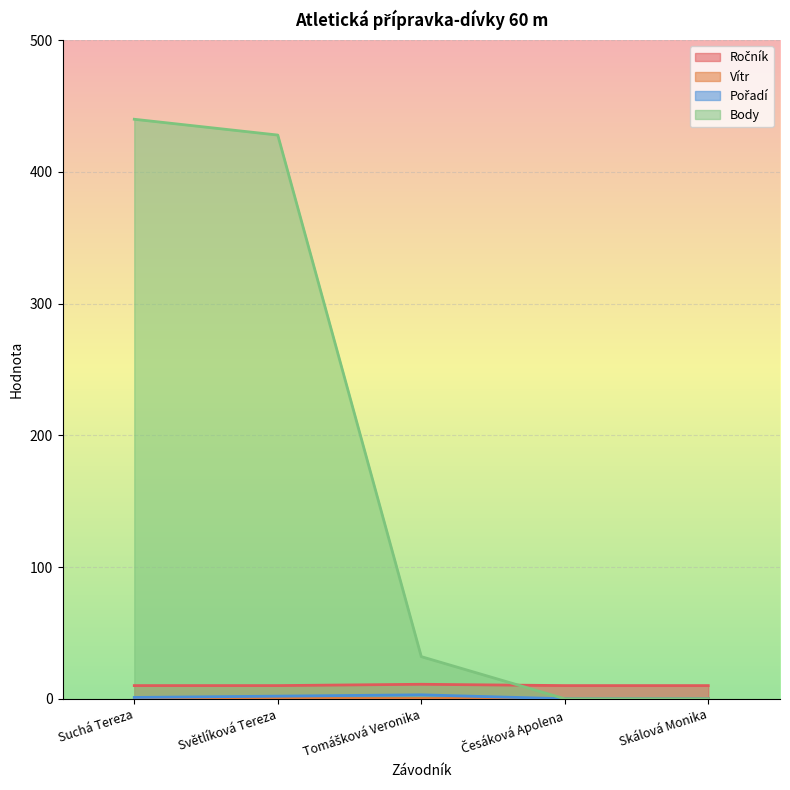

Is it true that Body equals 0 at Česáková Apolena?

True